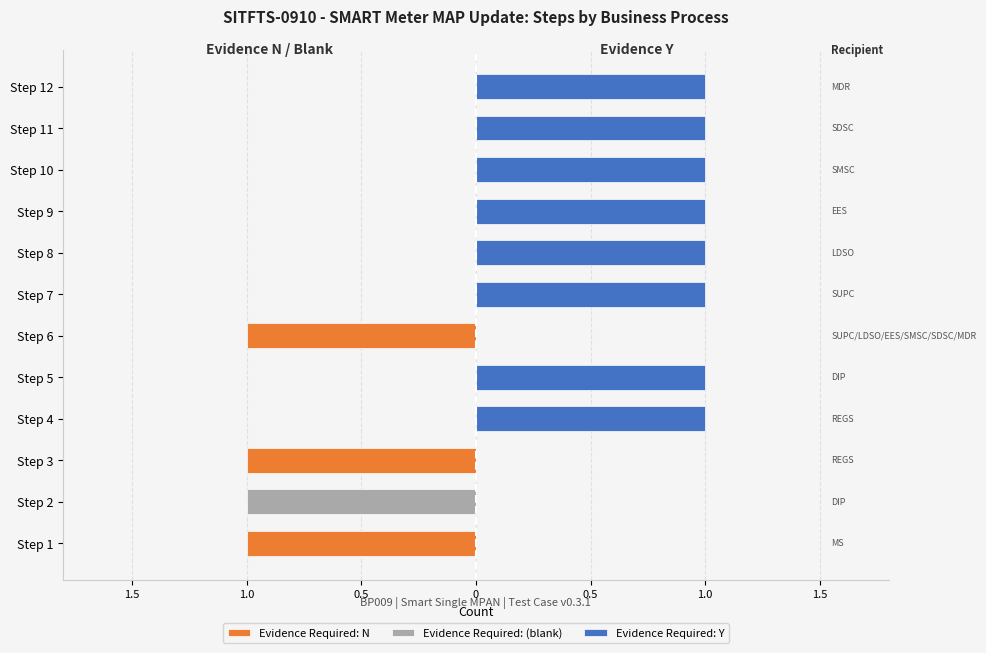

What are all the series names shown in the legend?

Evidence Required: N, Evidence Required: (blank), Evidence Required: Y